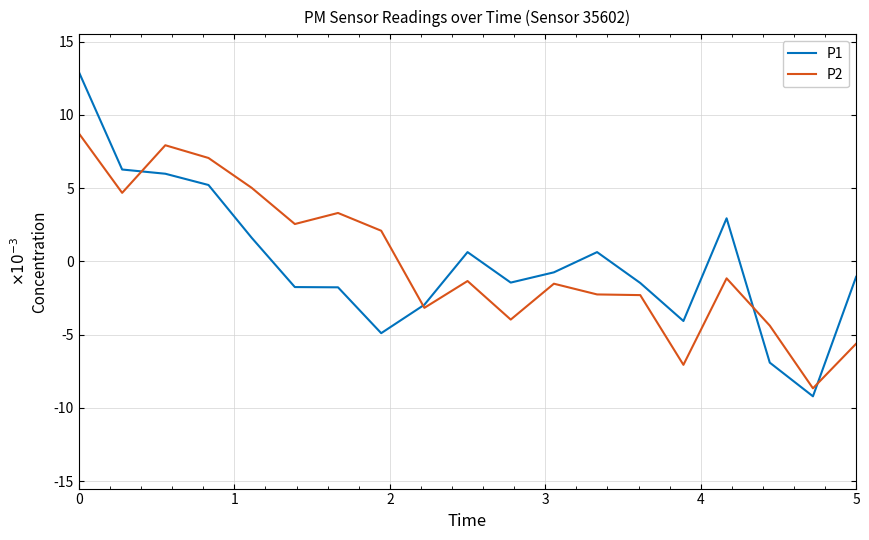

Reading left to right, list all the values displayed in this chart.

P1: 0.0	0.0	0.0	0.0	0.0	-0.0	-0.0	-0.0	-0.0	0.0	-0.0	-0.0	0.0	-0.0	-0.0	0.0	-0.0	-0.0	-0.0
P2: 0.0	0.0	0.0	0.0	0.0	0.0	0.0	0.0	-0.0	-0.0	-0.0	-0.0	-0.0	-0.0	-0.0	-0.0	-0.0	-0.0	-0.0